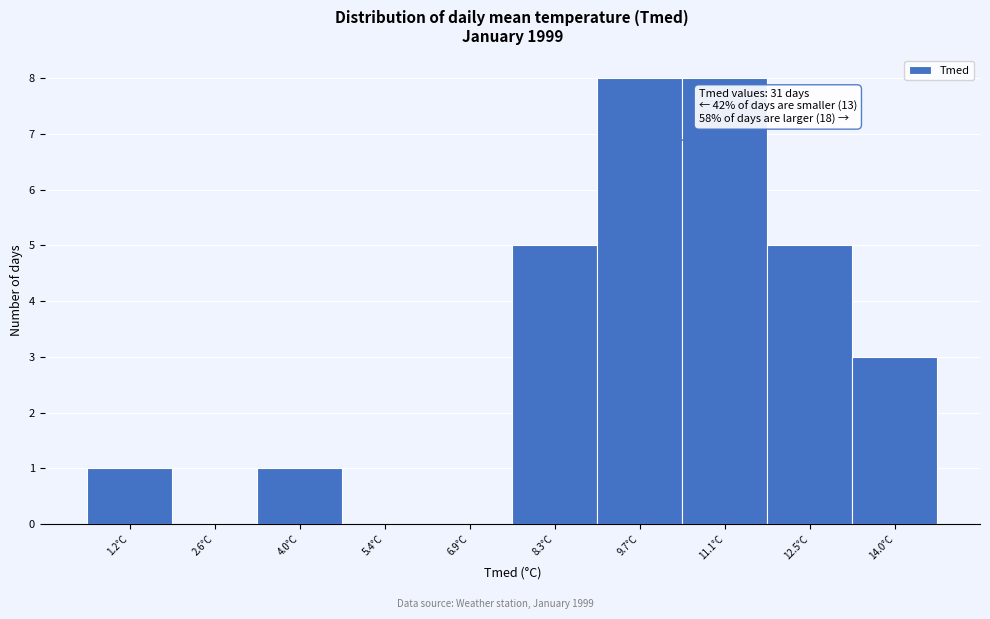

Reading left to right, list all the values displayed in this chart.

1.2°C=1	2.6°C=0	4.0°C=1	5.4°C=0	6.9°C=0	8.3°C=5	9.7°C=8	11.1°C=8	12.5°C=5	14.0°C=3